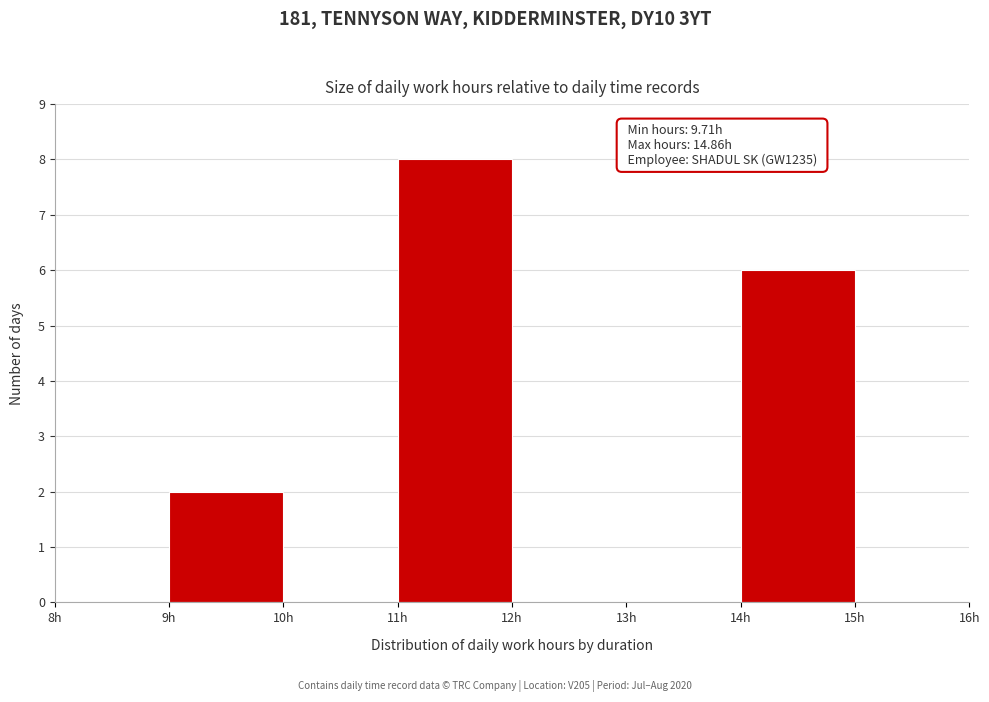

Which range on the x-axis has the tallest bar?

11 to 12